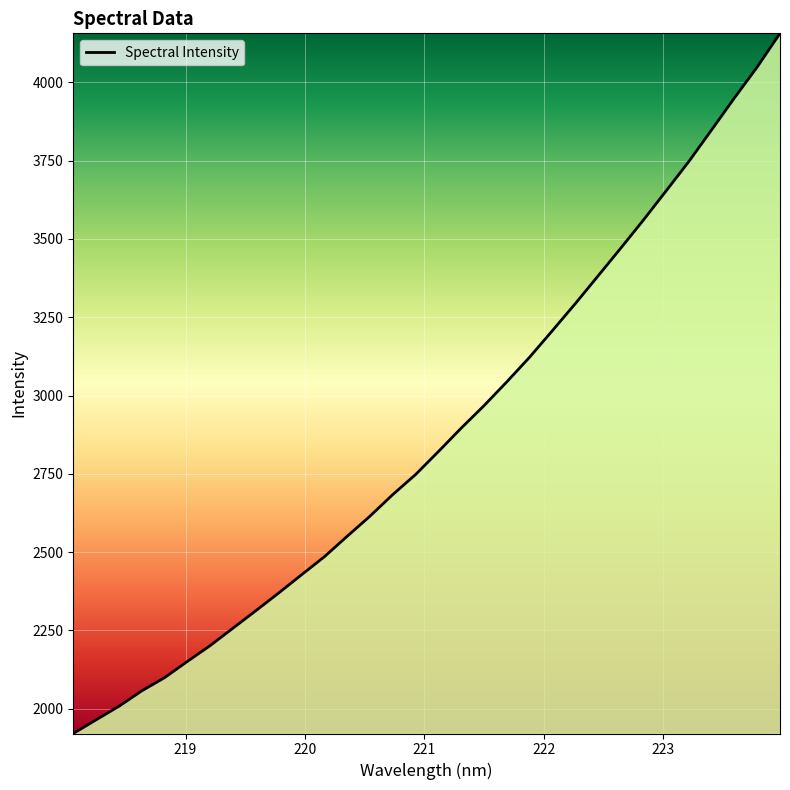

How many values are below 2820?

16